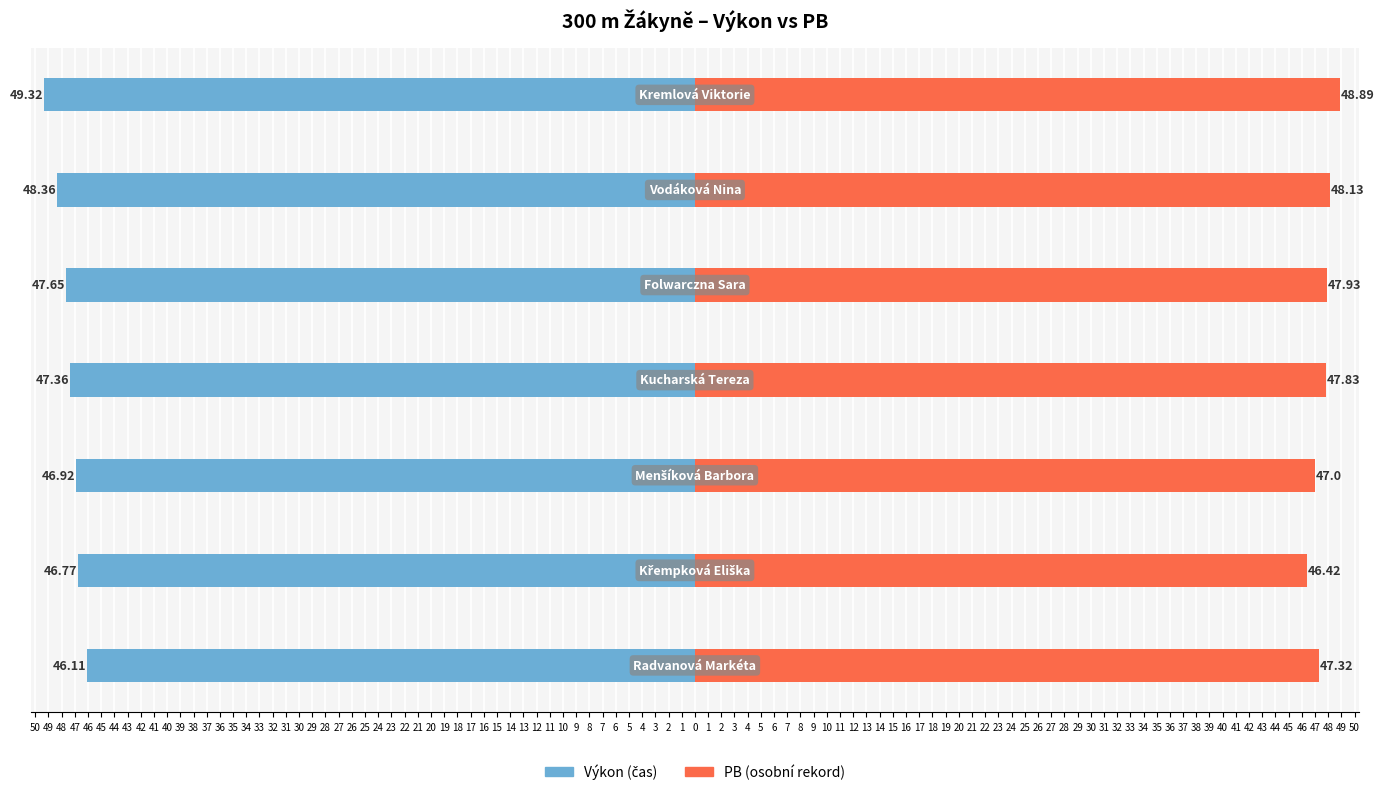

Reading right to left, transcribe all the data shown in this chart.

Výkon: 44=-49.3	45=-48.4	46=-47.6	47=-47.4	48=-46.9	49=-46.8	50=-46.1
PB: 44=48.9	45=48.1	46=47.9	47=47.8	48=47.0	49=46.4	50=47.3